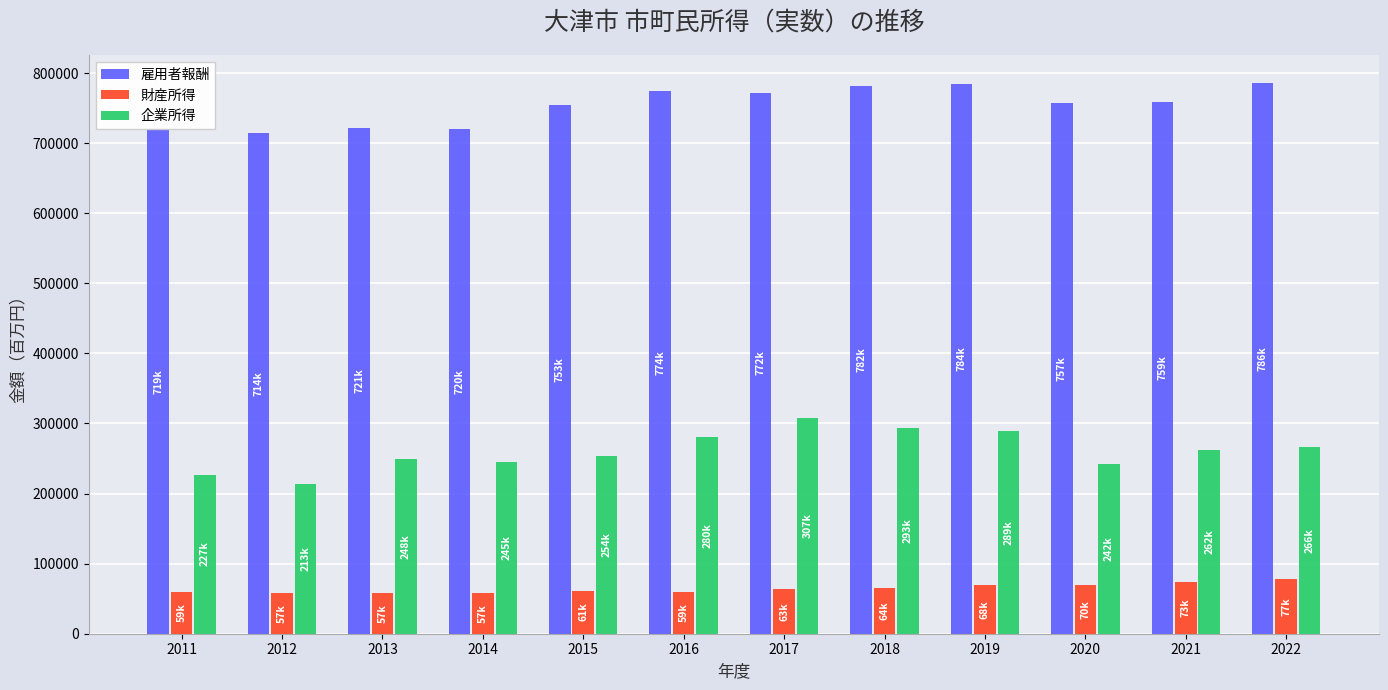

The value of 財産所得 at 2021 is 73277. True or false?

True